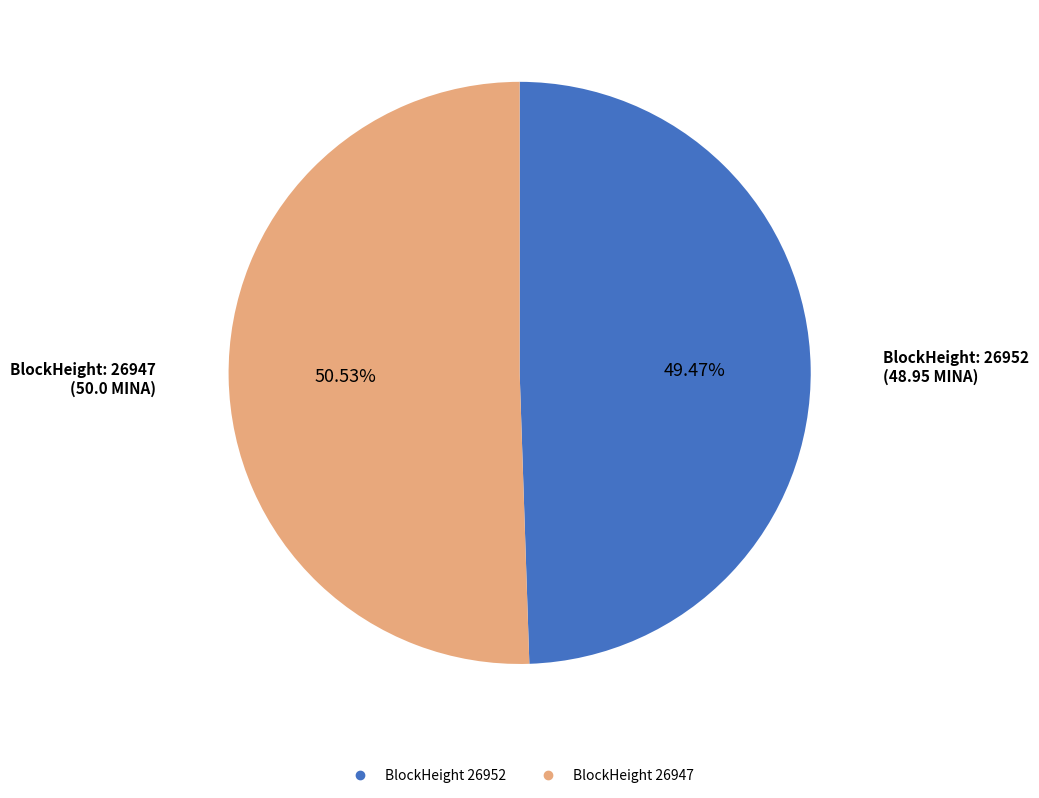

Is there a majority slice in this chart?

Yes